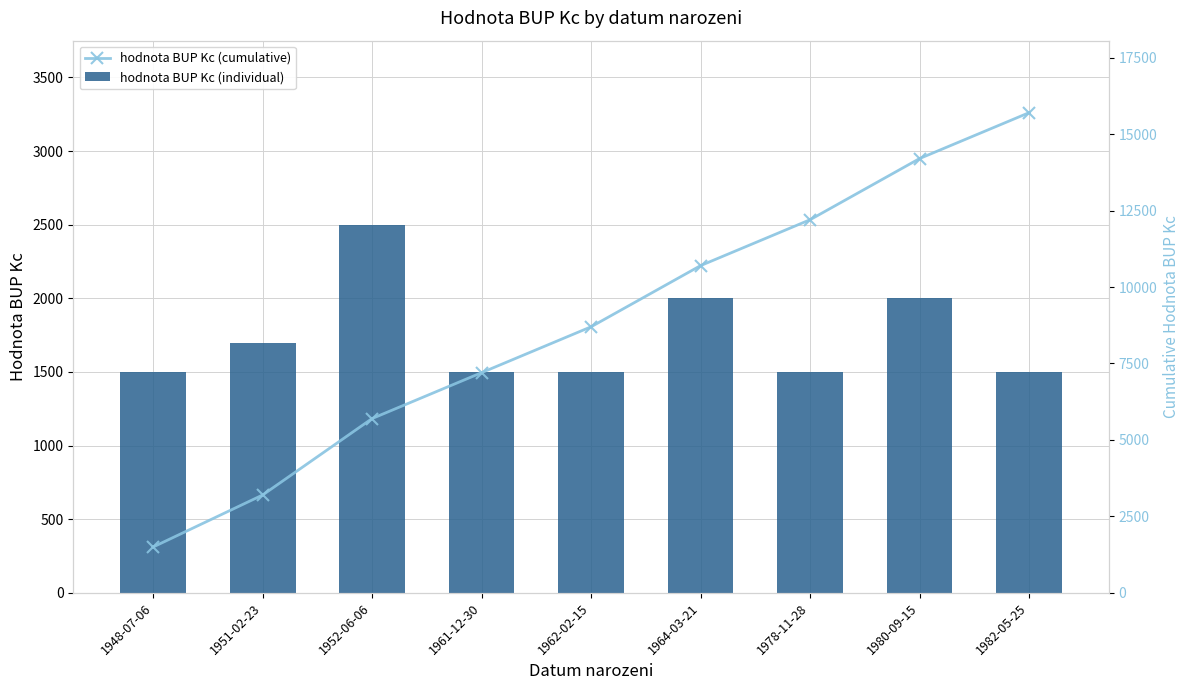

Which series has the widest spread of values?

hodnota BUP Kc (cumulative)